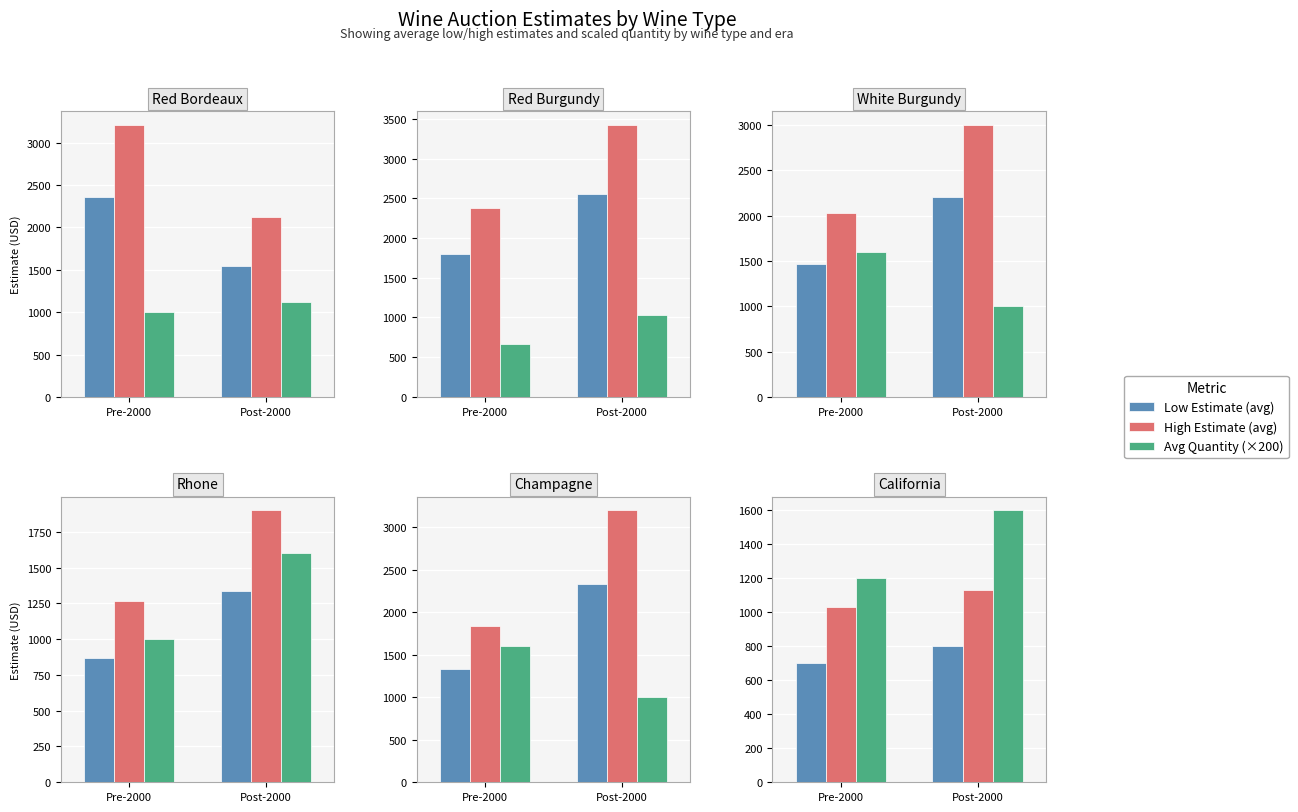

Does the chart contain any negative values?

No